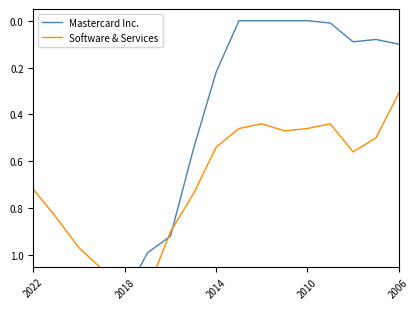

Where is the first local maximum for Mastercard Inc.?

2014